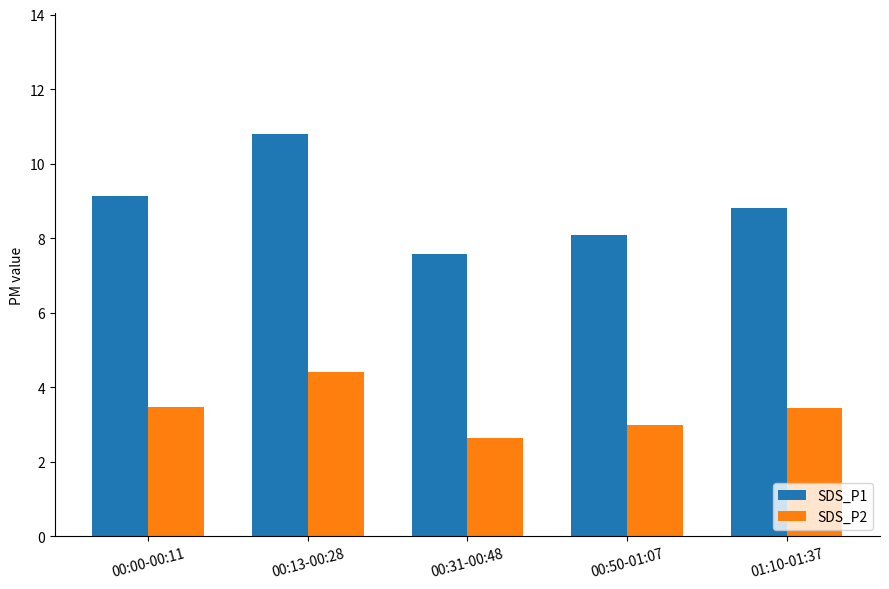

At which label does SDS_P1 reach its minimum?

00:31-00:48